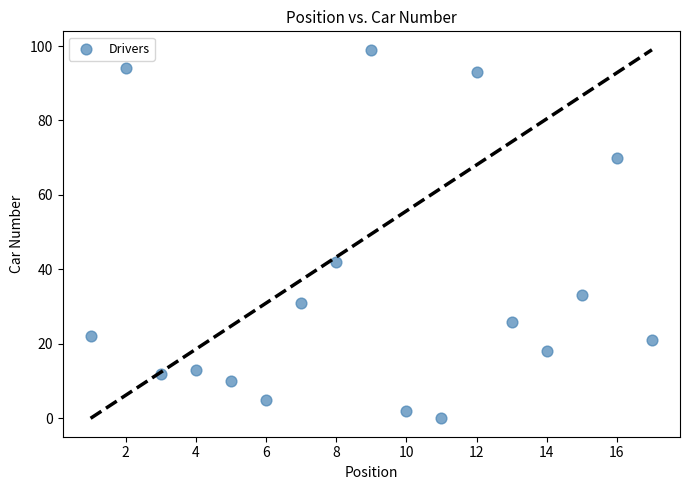

What Y value in the scatter plot is closest to 49?

42